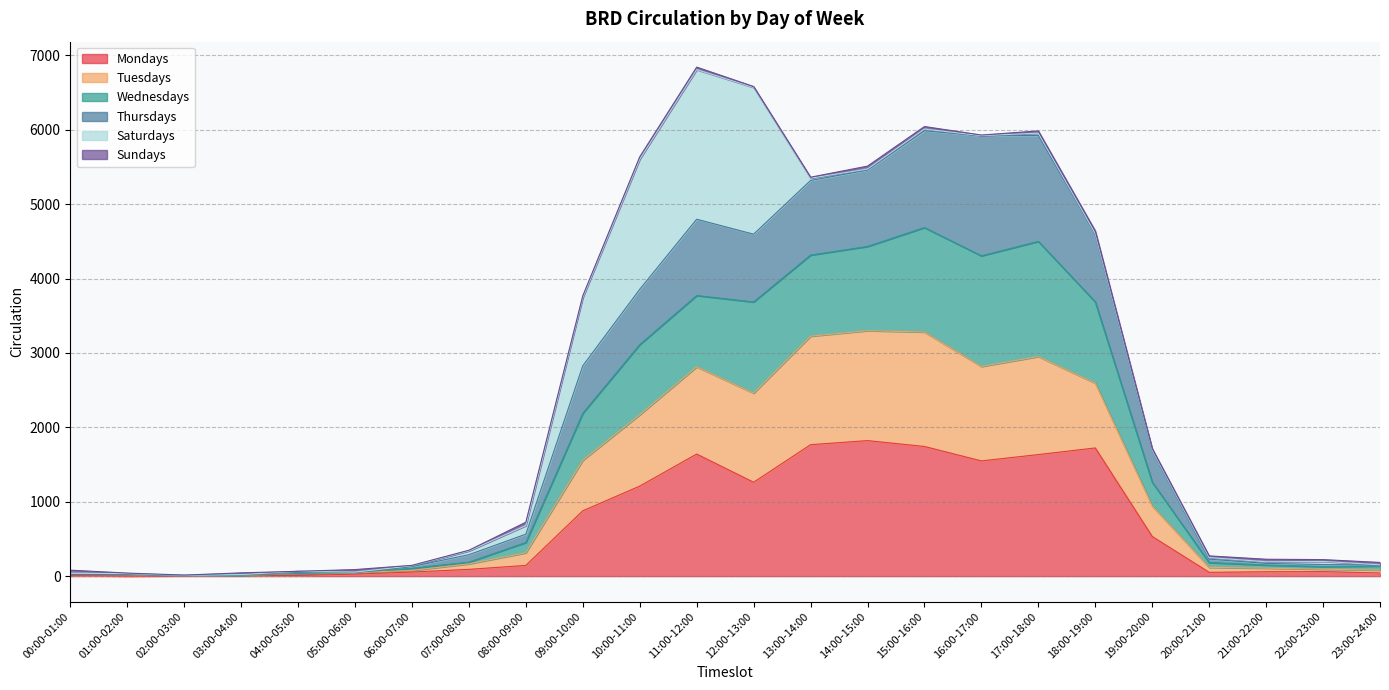

True or false: Mondays has a value of 9 at 04:00-05:00.

True